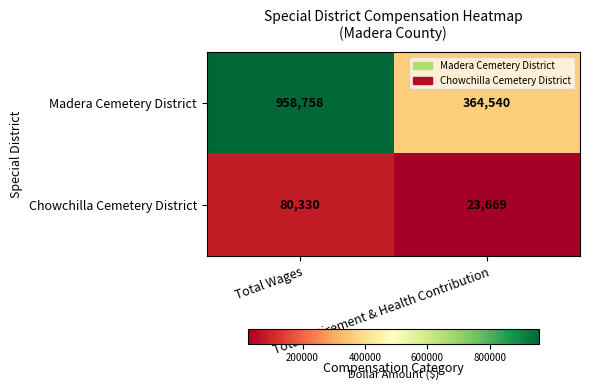

What is the average value of the Chowchilla Cemetery District series?

52000